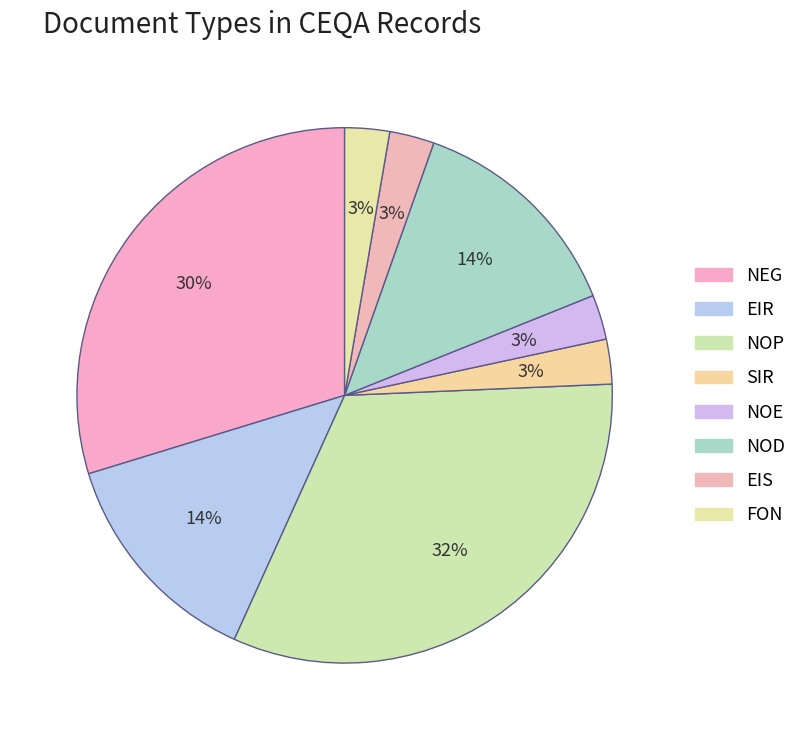

To the nearest percent, what percentage of the pie is FON?

3%